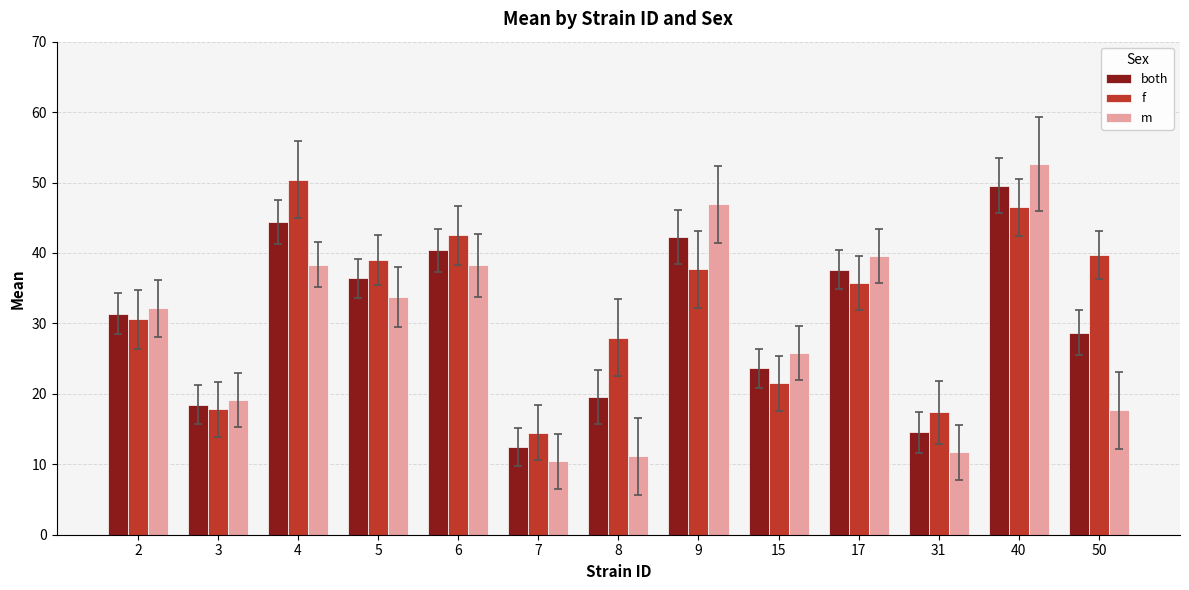

Which series changed the most between 2 and 6?

f